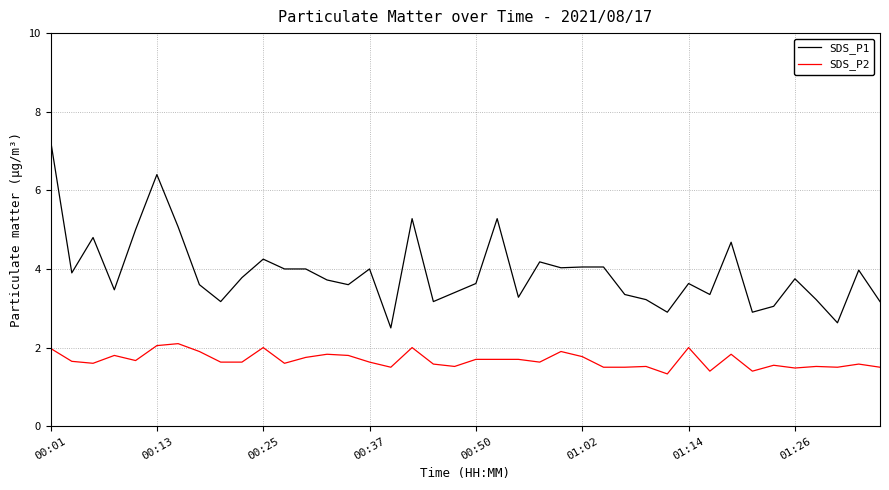

Which series has the widest spread of values?

SDS_P1